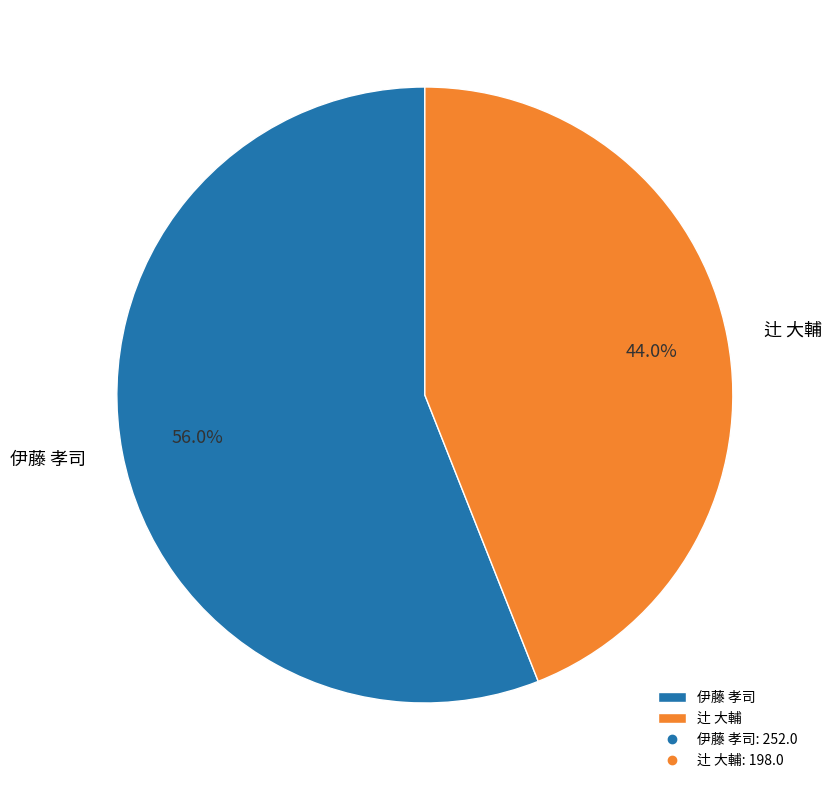

Count the number of slices in the pie.

2